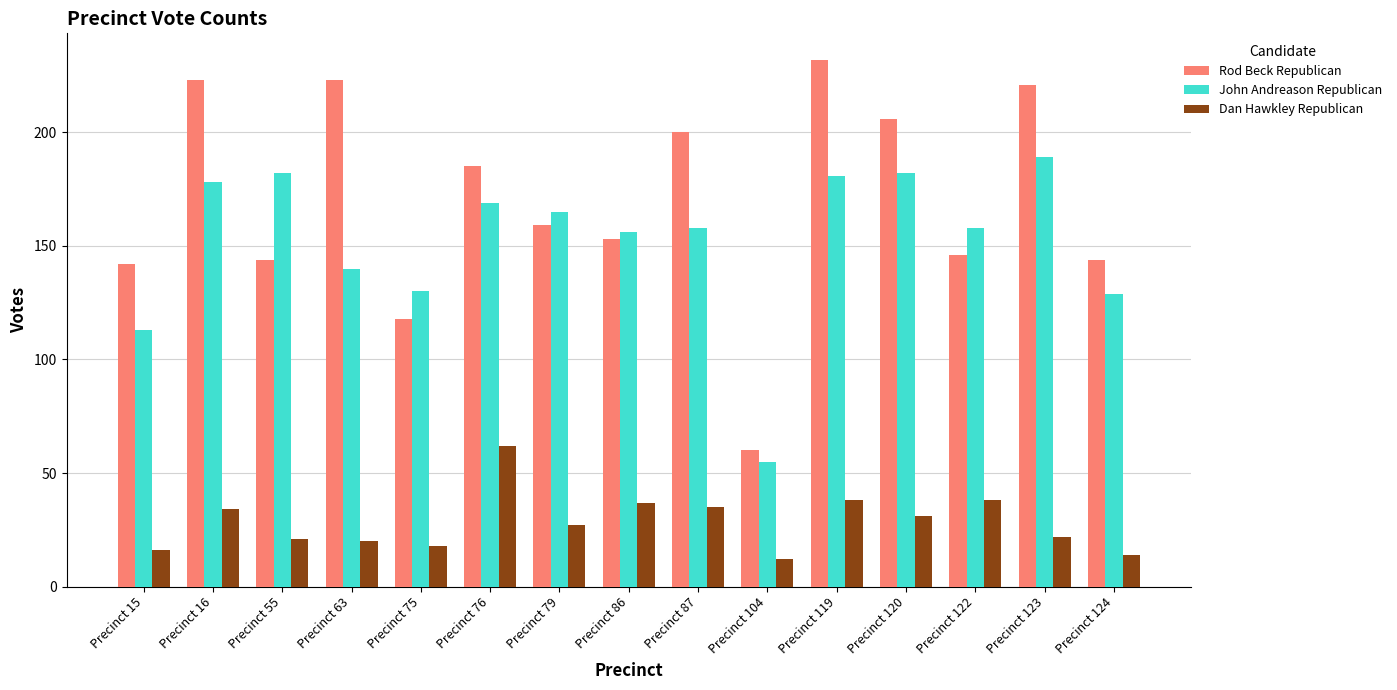

How many values in the Rod Beck Republican series are below 159?

7